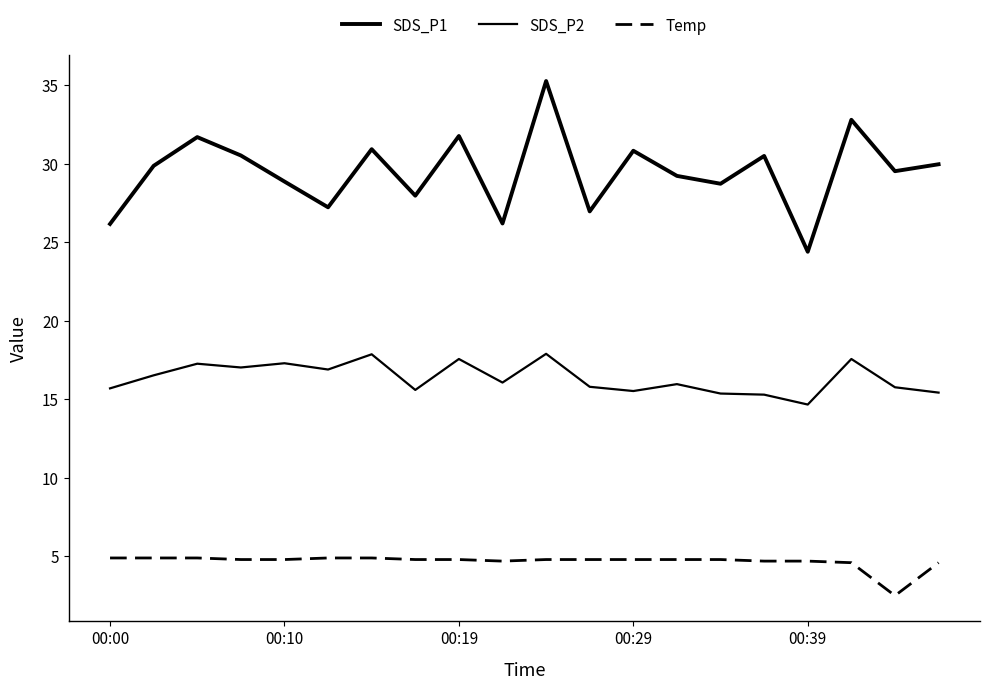

True or false: SDS_P1 has more than 2 points higher than both neighbors.

True